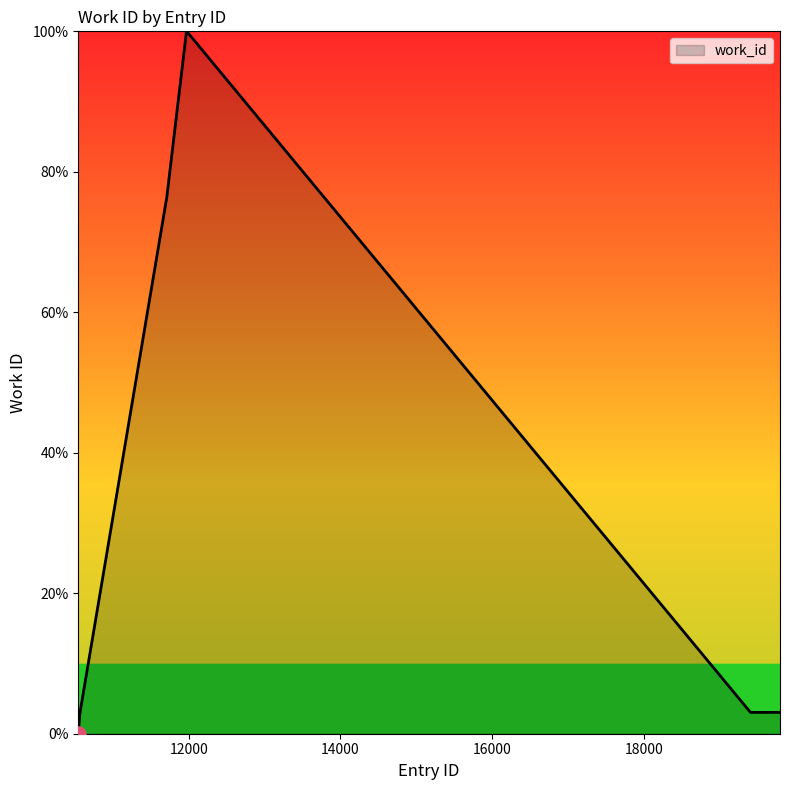

What is the maximum value shown in the chart?

100.0